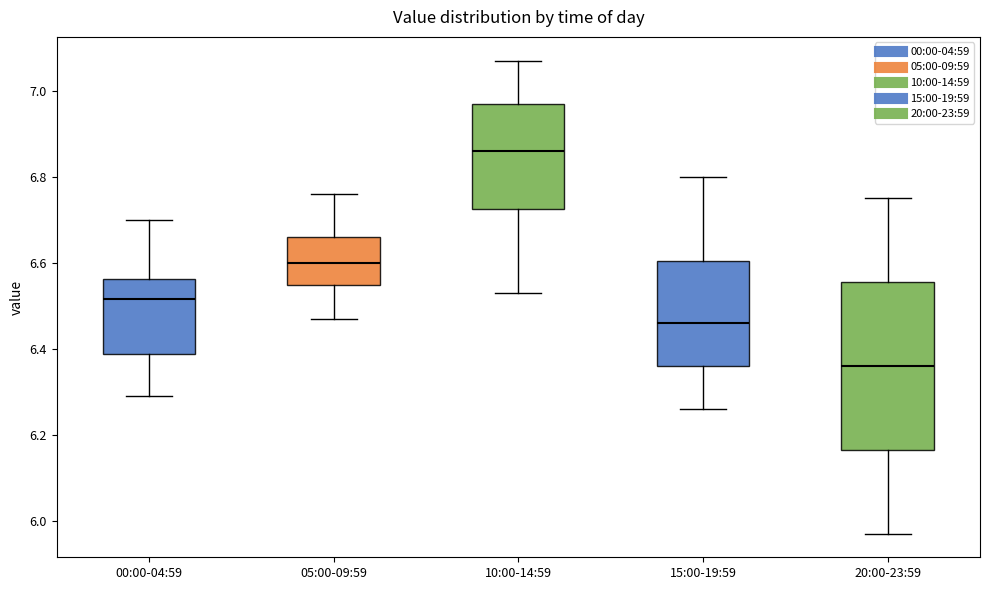

Comparing the boxes themselves (not the whiskers), which one is the tallest?

20:00-23:59